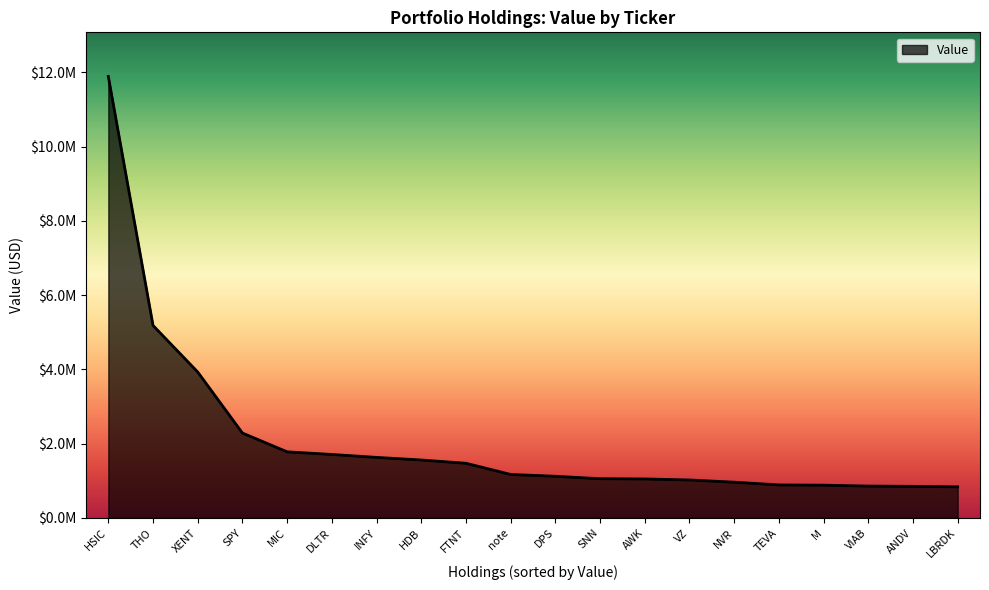

Does the chart display data point markers on the line(s)?

No